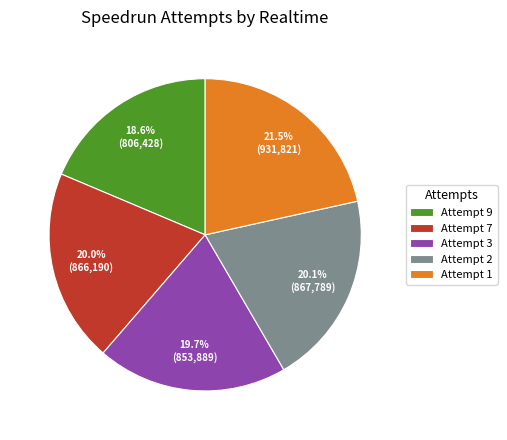

What is the largest slice in the pie chart?

Attempt 1